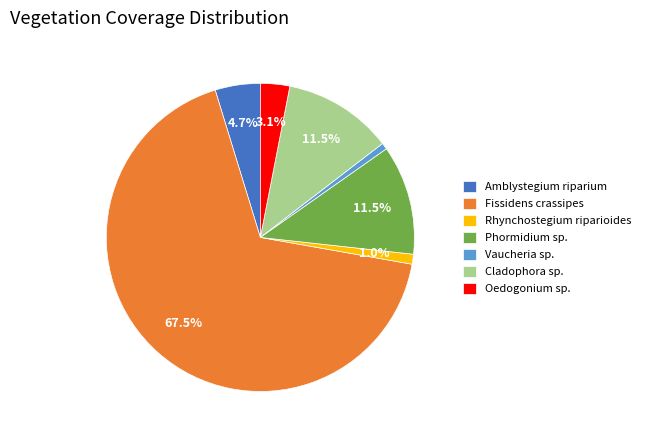

Which category has the biggest portion of the pie?

Fissidens crassipes